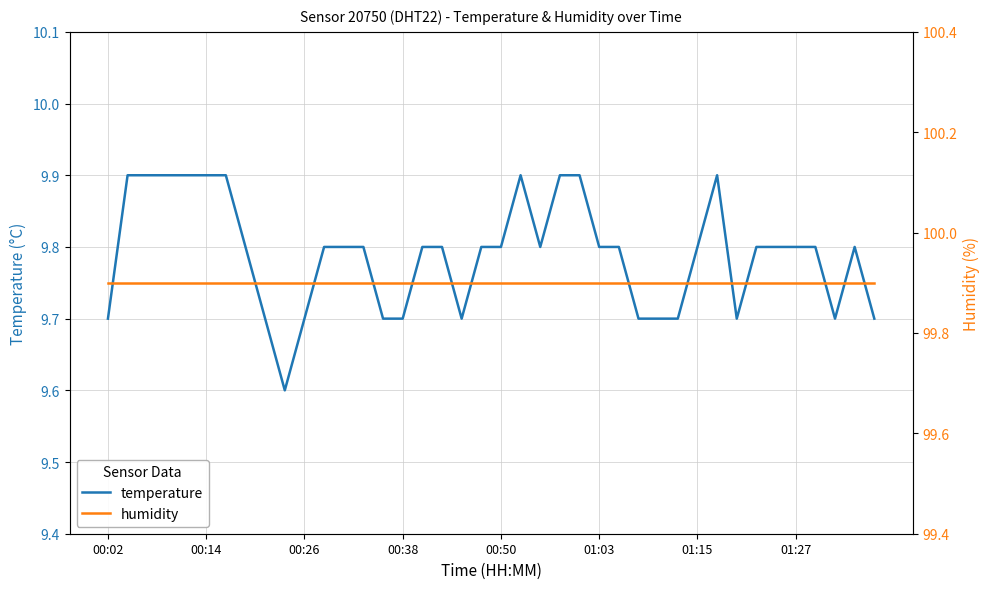

What is the lowest value of the temperature series?

9.6